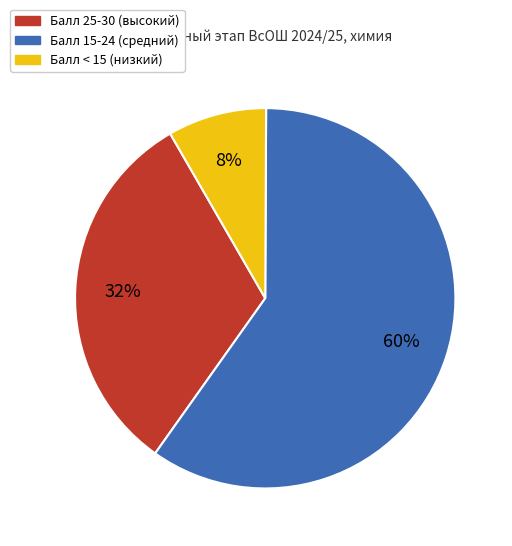

How many segments does this pie chart have?

3